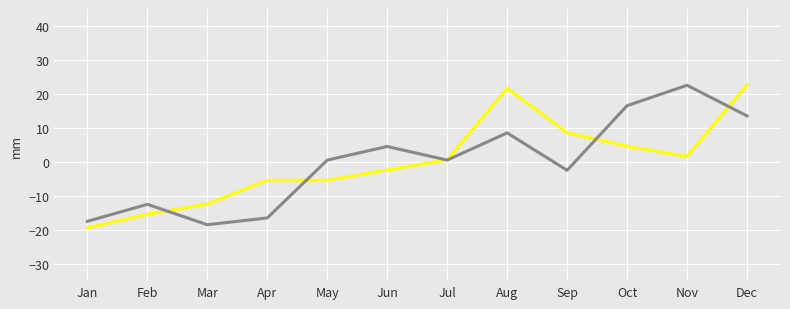

What is the spread (max minus min) of values at Mar?

6.1